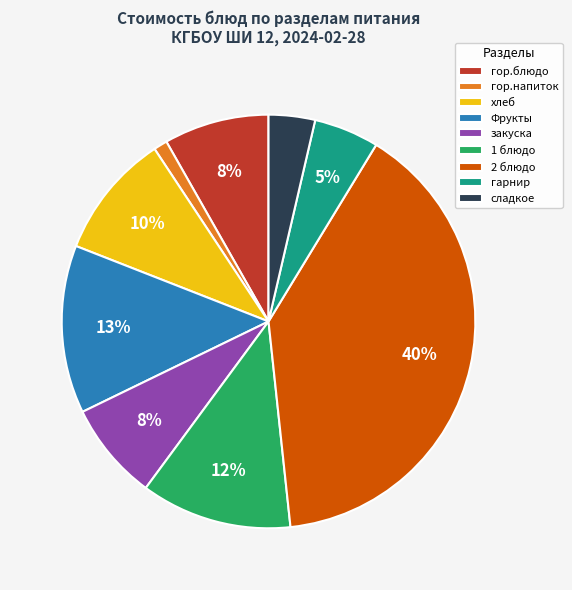

To the nearest percent, what is the combined percentage of гор.напиток and гор.блюдо?

9%